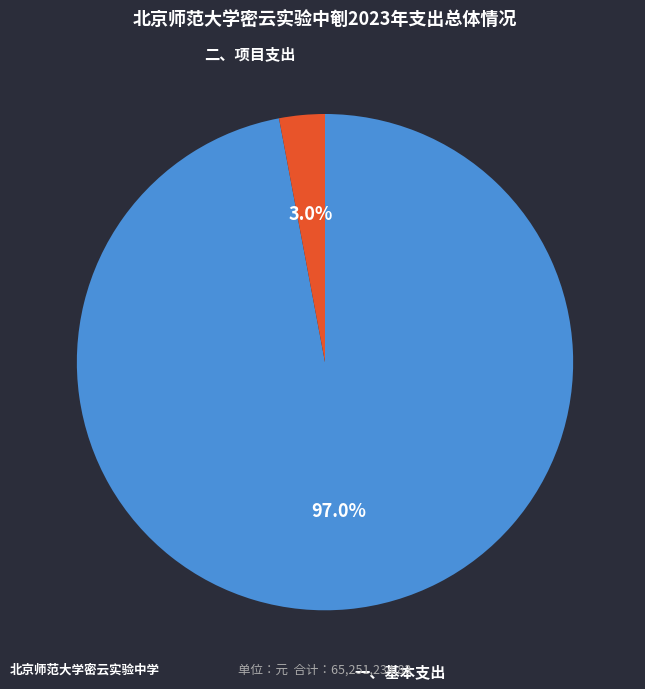

To the nearest percent, what percentage of the pie is 一、基本支出?

97%